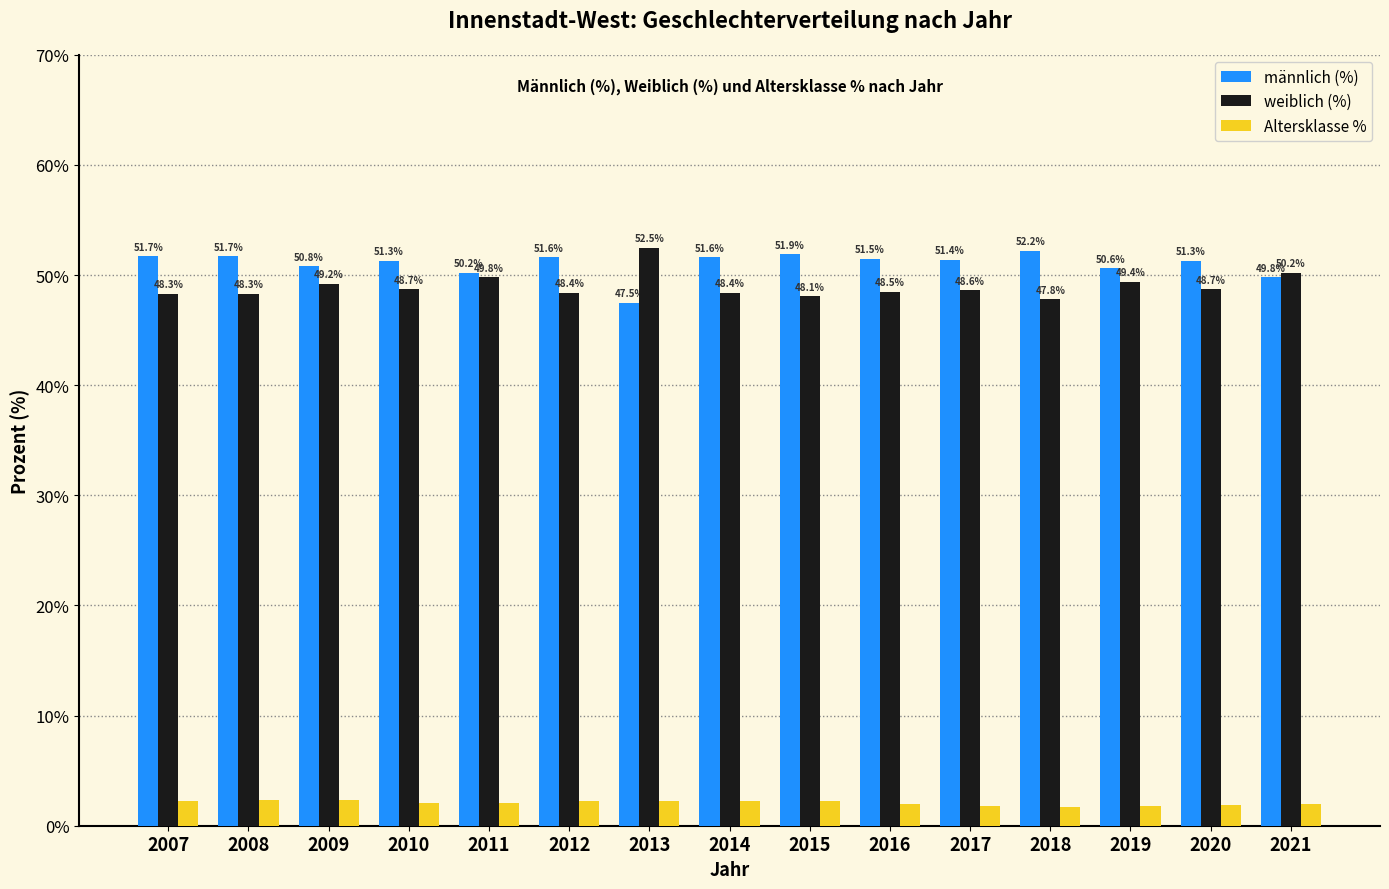

Rank the series at 2011 from highest to lowest value.

männlich (%), weiblich (%), Altersklasse %